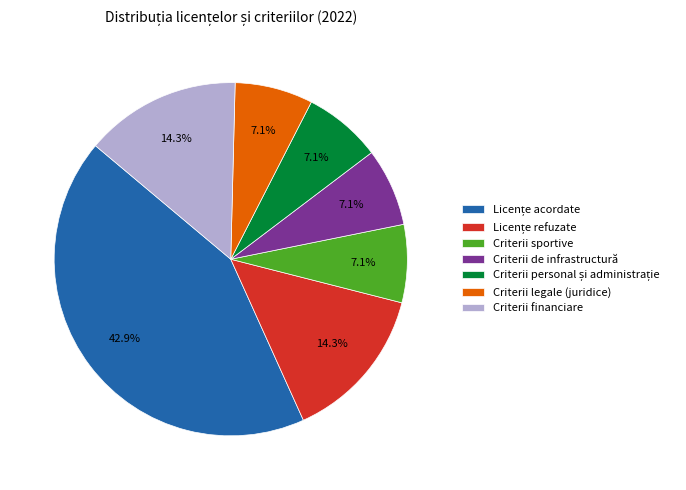

Which has a higher value, Criterii sportive or Criterii financiare?

Criterii financiare